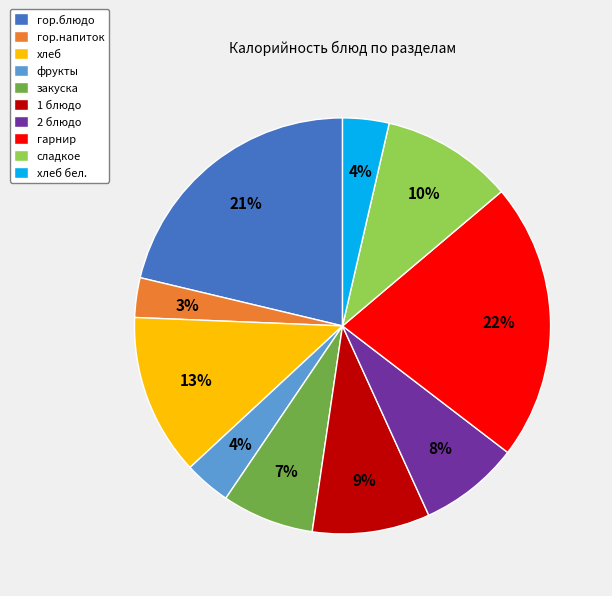

Is it true that гарнир is 30% of the pie?

False